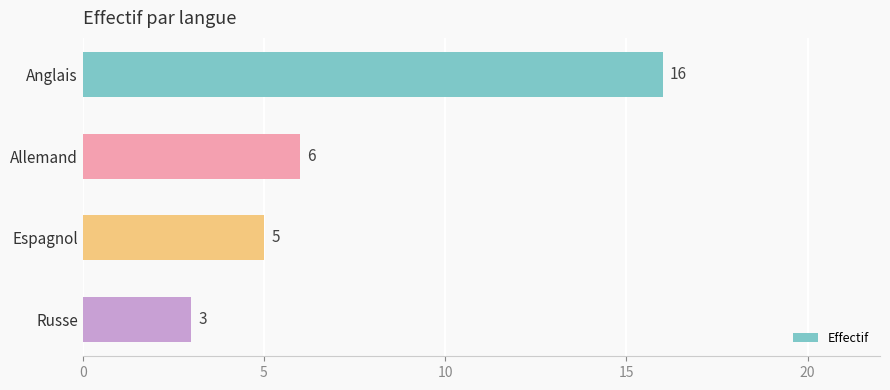

Reading bottom to top, extract all data points from this chart.

3	5	6	16